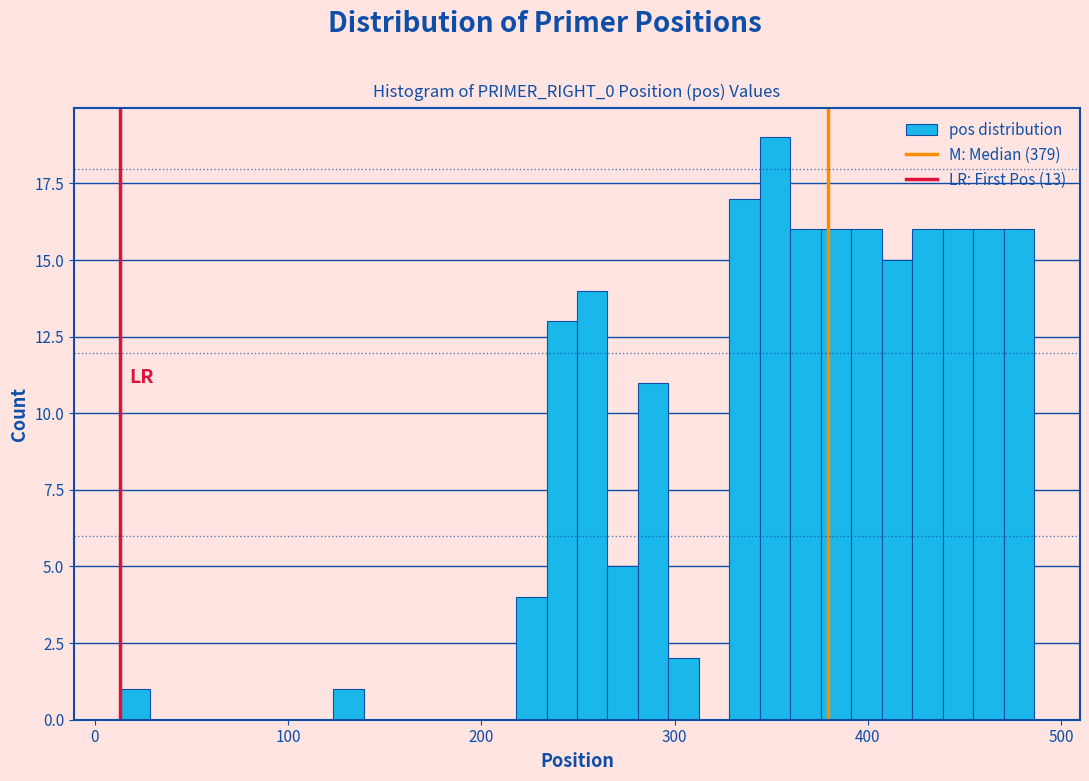

Read against the x-axis, roughly where is the centre of the tallest bar?

350